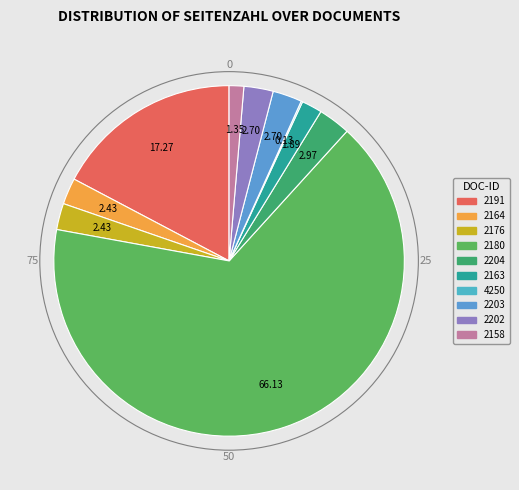

Count the number of slices in the pie.

10